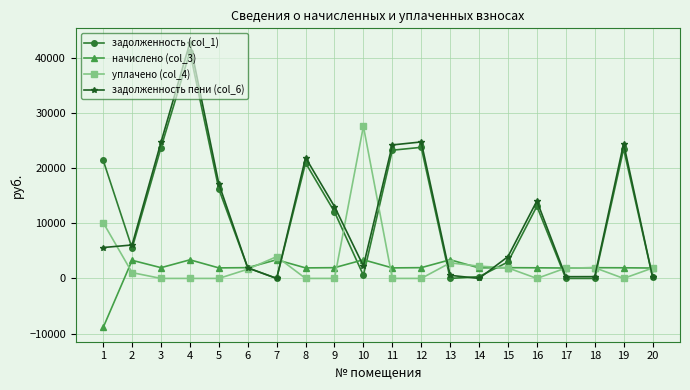

What is the spread (max minus min) of values at 4?

42705.8